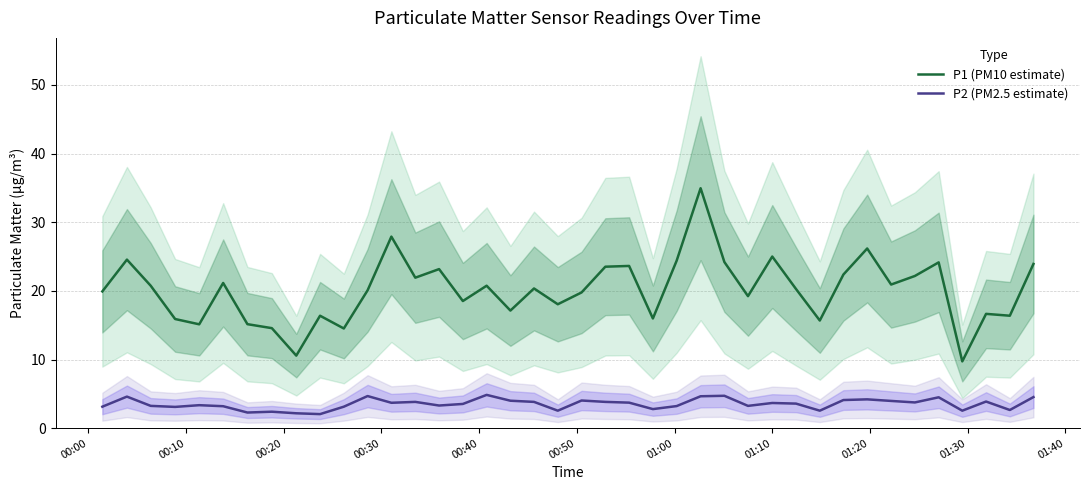

True or false: P2 (PM2.5 estimate) and P1 (PM10 estimate) cross at least once.

False